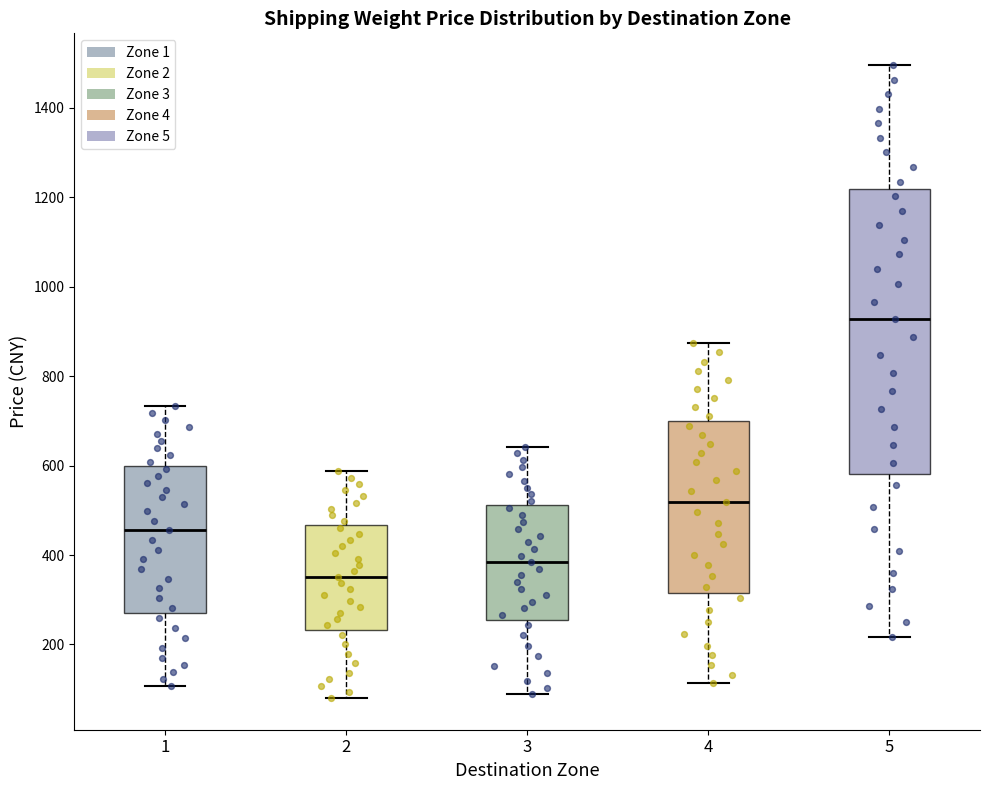

Which box has the lowest median line?

2